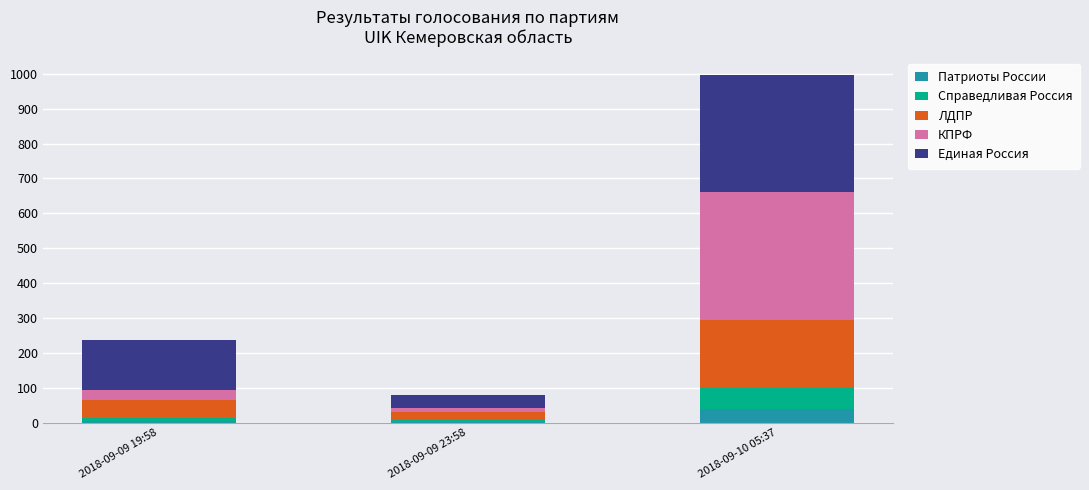

What is the highest value of the Патриоты России series?

40